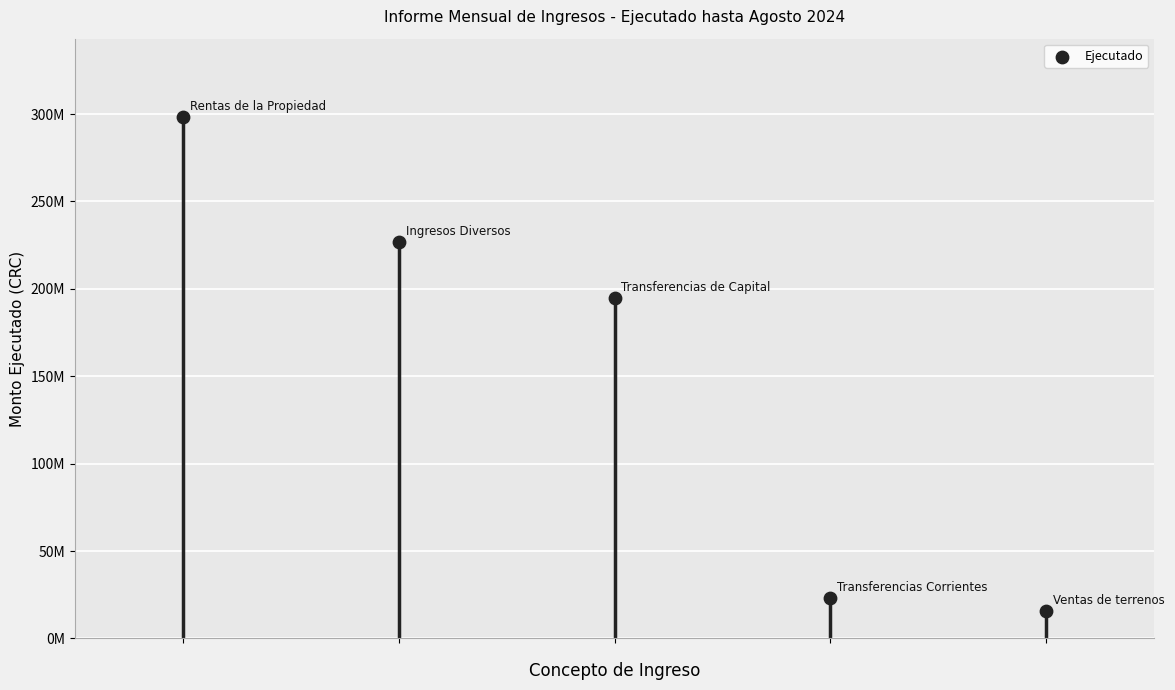

Approximately how many times larger is the value at 0 compared to 3?

12.8